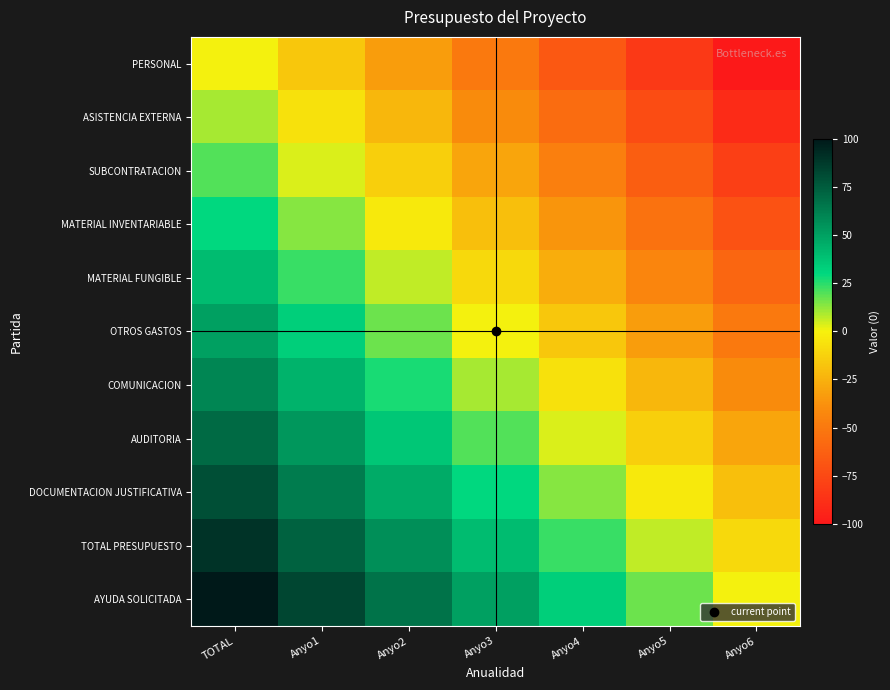

What is the total value across all series at Anyo5?

-366.7